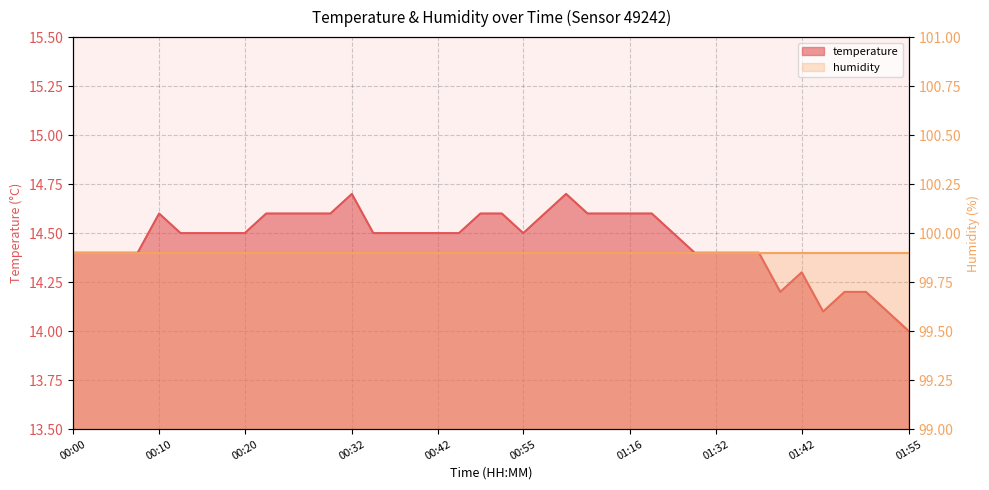

Which label corresponds to the smallest value in the chart?

01:55